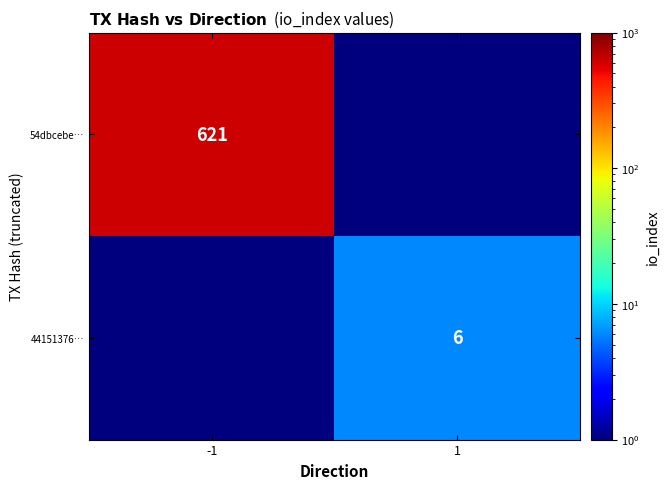

At which category does the chart reach its peak across all series?

-1